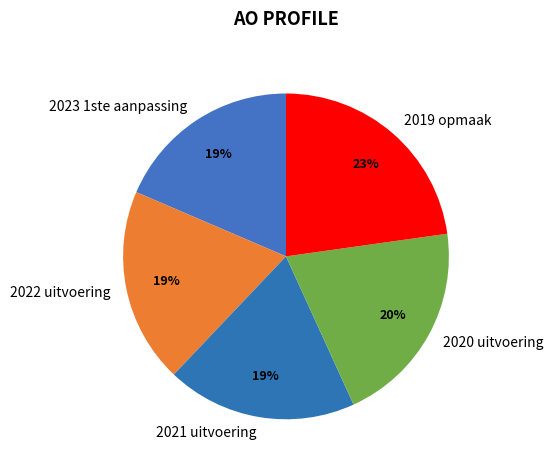

To the nearest percent, what is the average slice percentage?

20%